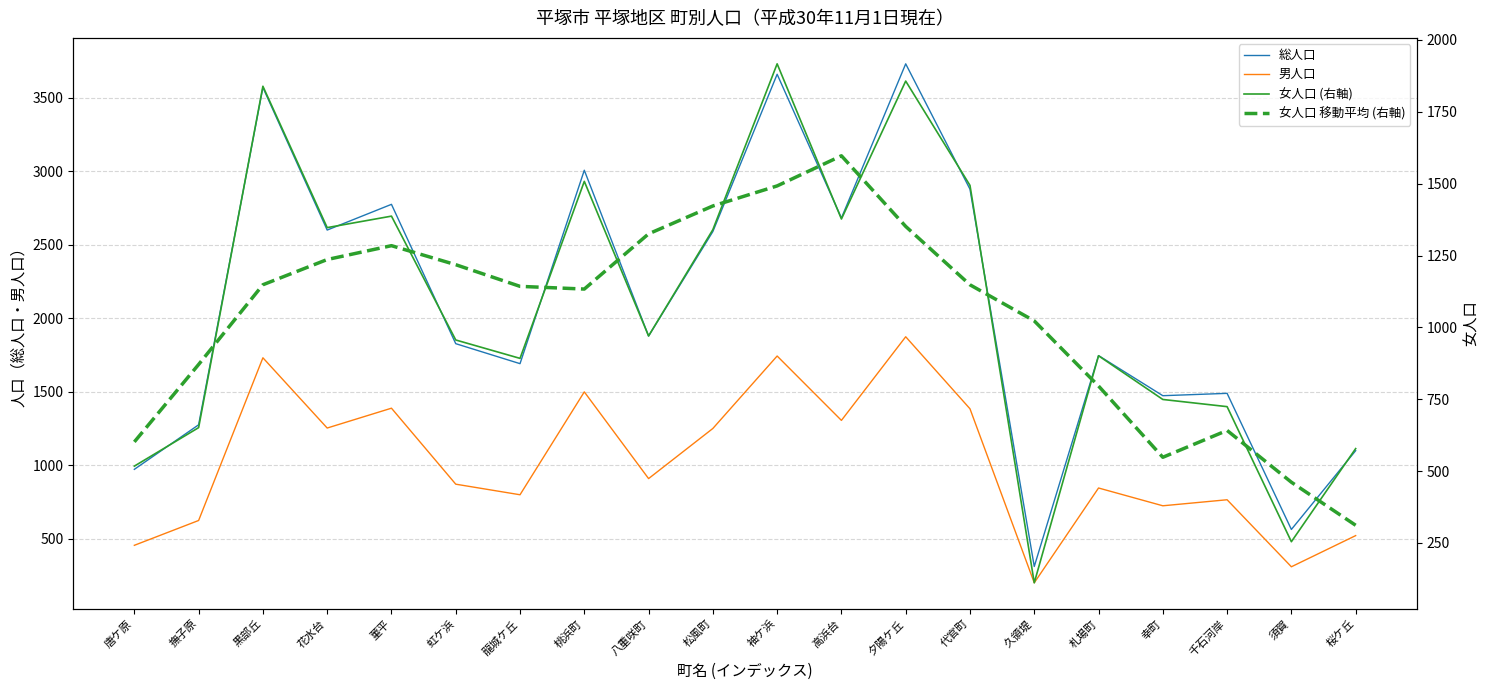

Reading left to right, list all the values displayed in this chart.

総人口: 唐ケ原=973.0	撫子原=1276.0	黒部丘=3571.0	花水台=2601.0	菫平=2776.0	虹ケ浜=1828.0	龍城ケ丘=1692.0	桃浜町=3008.0	八重咲町=1880.0	松風町=2591.0	袖ケ浜=3661.0	高浜台=2683.0	夕陽ケ丘=3732.0	代官町=2879.0	久領堤=312.0	札場町=1747.0	幸町=1474.0	千石河岸=1490.0	須賀=564.0	桜ケ丘=1100.0
男人口: 唐ケ原=456.0	撫子原=625.0	黒部丘=1732.0	花水台=1254.0	菫平=1389.0	虹ケ浜=872.0	龍城ケ丘=800.0	桃浜町=1500.0	八重咲町=910.0	松風町=1251.0	袖ケ浜=1744.0	高浜台=1306.0	夕陽ケ丘=1875.0	代官町=1385.0	久領堤=201.0	札場町=846.0	幸町=725.0	千石河岸=766.0	須賀=310.0	桜ケ丘=522.0
女人口 (右軸): 唐ケ原=517.0	撫子原=651.0	黒部丘=1839.0	花水台=1347.0	菫平=1387.0	虹ケ浜=956.0	龍城ケ丘=892.0	桃浜町=1508.0	八重咲町=970.0	松風町=1340.0	袖ケ浜=1917.0	高浜台=1377.0	夕陽ケ丘=1857.0	代官町=1494.0	久領堤=111.0	札場町=901.0	幸町=749.0	千石河岸=724.0	須賀=254.0	桜ケ丘=578.0
女人口 移動平均 (右軸): 唐ケ原=601.4	撫子原=870.8	黒部丘=1148.2	花水台=1236.0	菫平=1284.2	虹ケ浜=1218.0	龍城ケ丘=1142.6	桃浜町=1133.2	八重咲町=1325.4	松風町=1422.4	袖ケ浜=1492.2	高浜台=1597.0	夕陽ケ丘=1351.2	代官町=1148.0	久領堤=1022.4	札場町=795.8	幸町=547.8	千石河岸=641.2	須賀=461.0	桜ケ丘=311.2